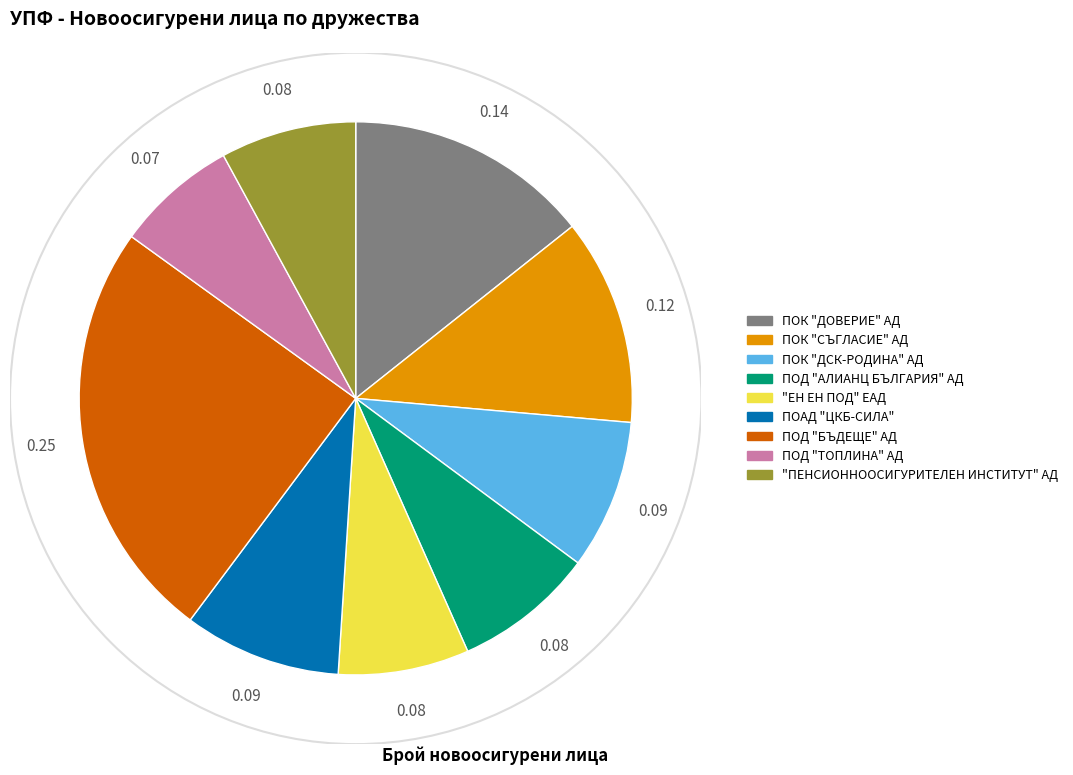

True or false: ПОД "АЛИАНЦ БЪЛГАРИЯ" АД accounts for 8% of the total.

True